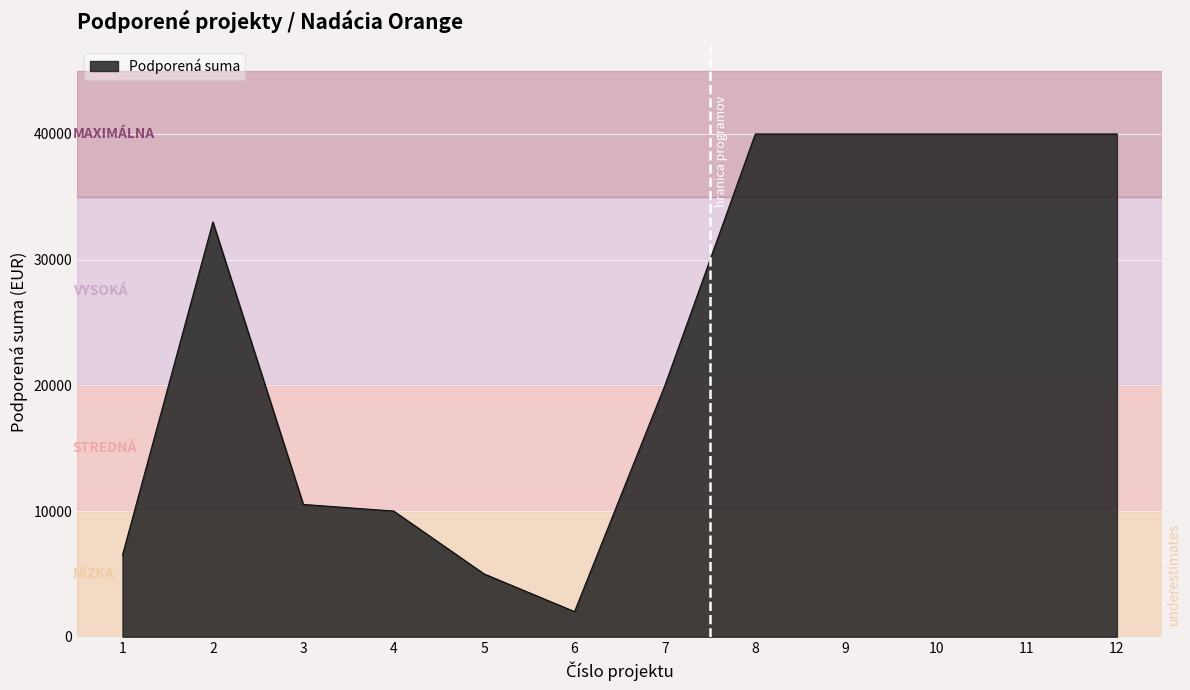

Does the chart display data point markers on the line(s)?

No